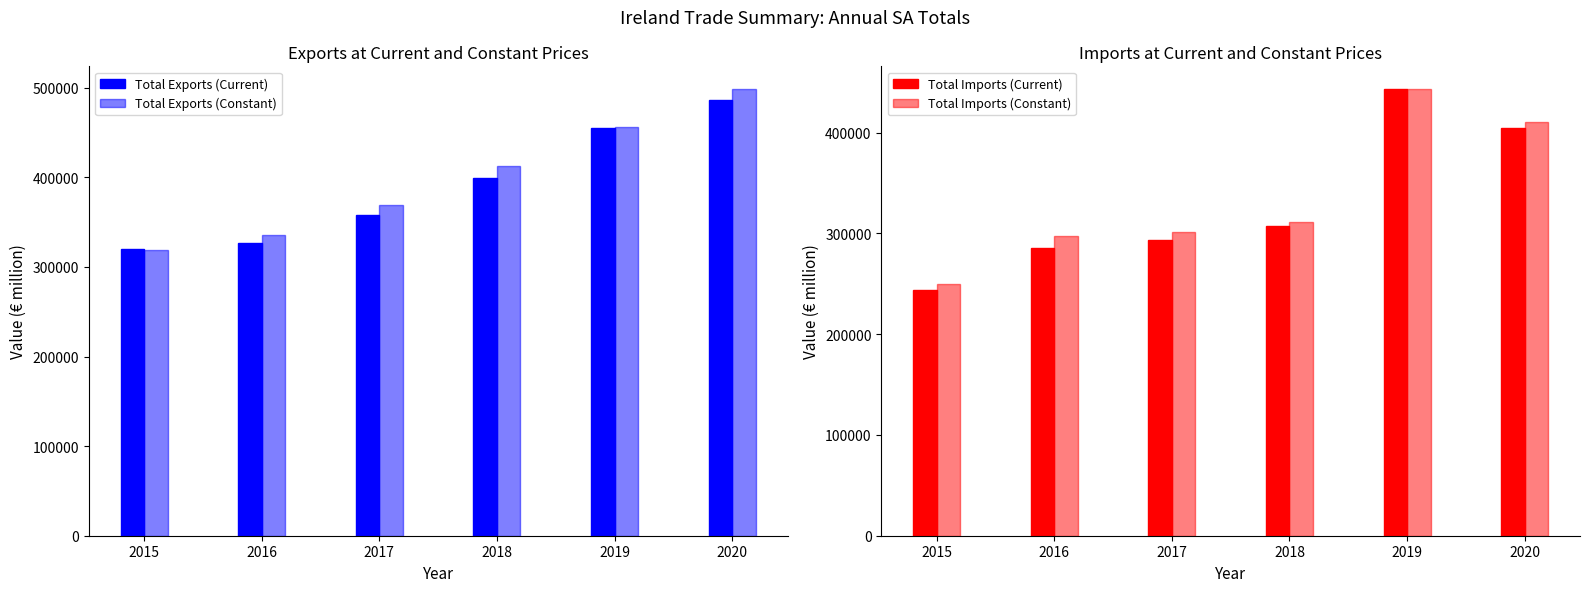

How many bars are there in total?

24